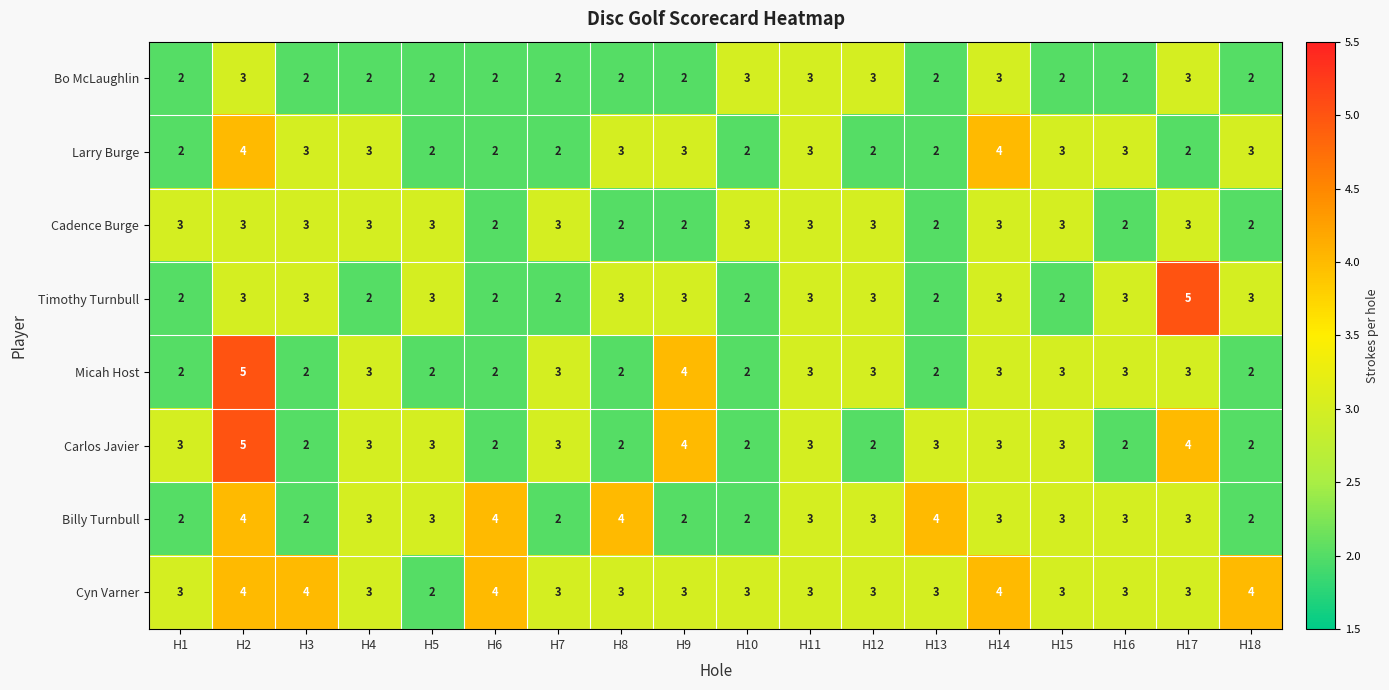

Which series has the largest total across all categories?

Cyn Varner